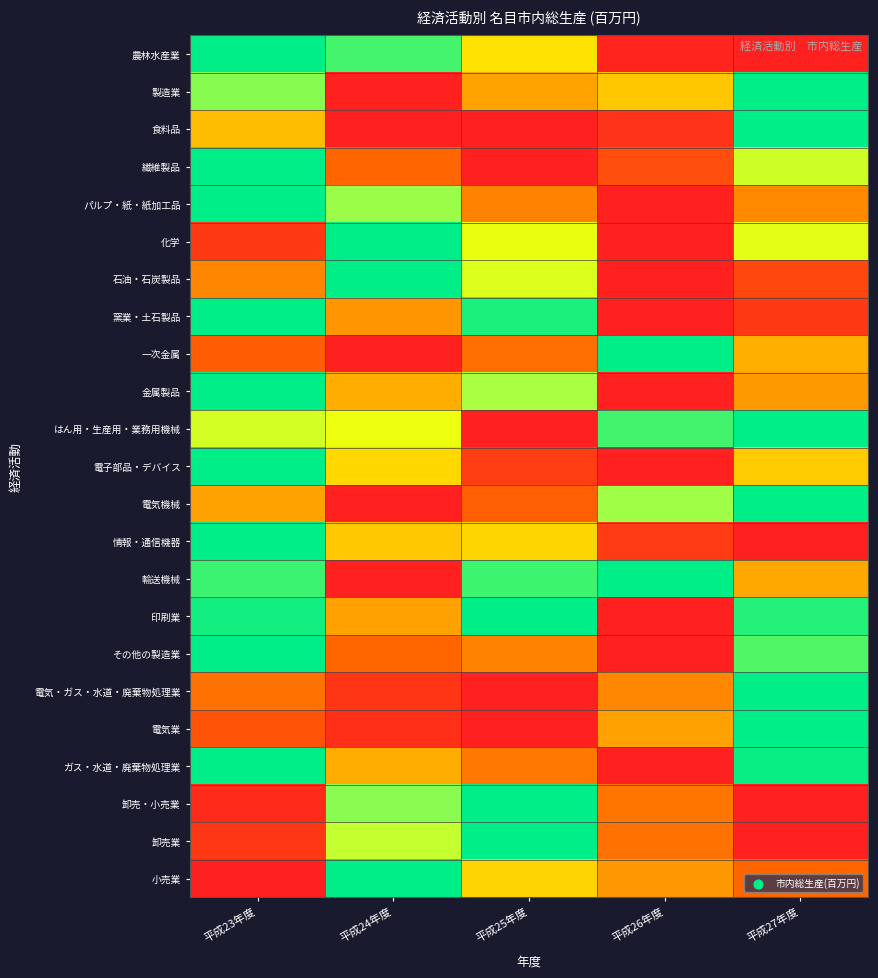

Count the number of categories in the chart.

5